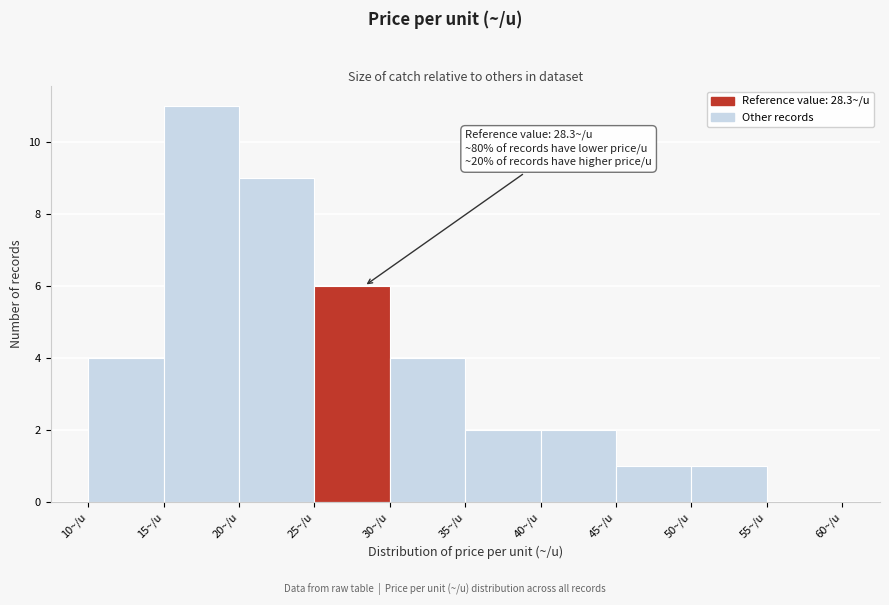

Over which range of the x-axis is the bar tallest?

15 to 20